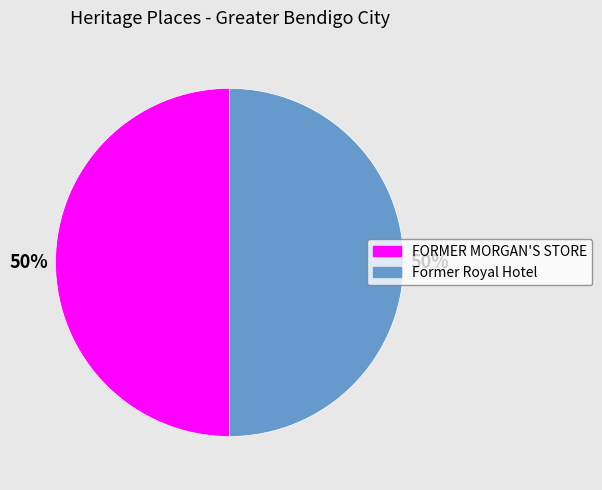

To the nearest percent, what is the average slice percentage?

50%